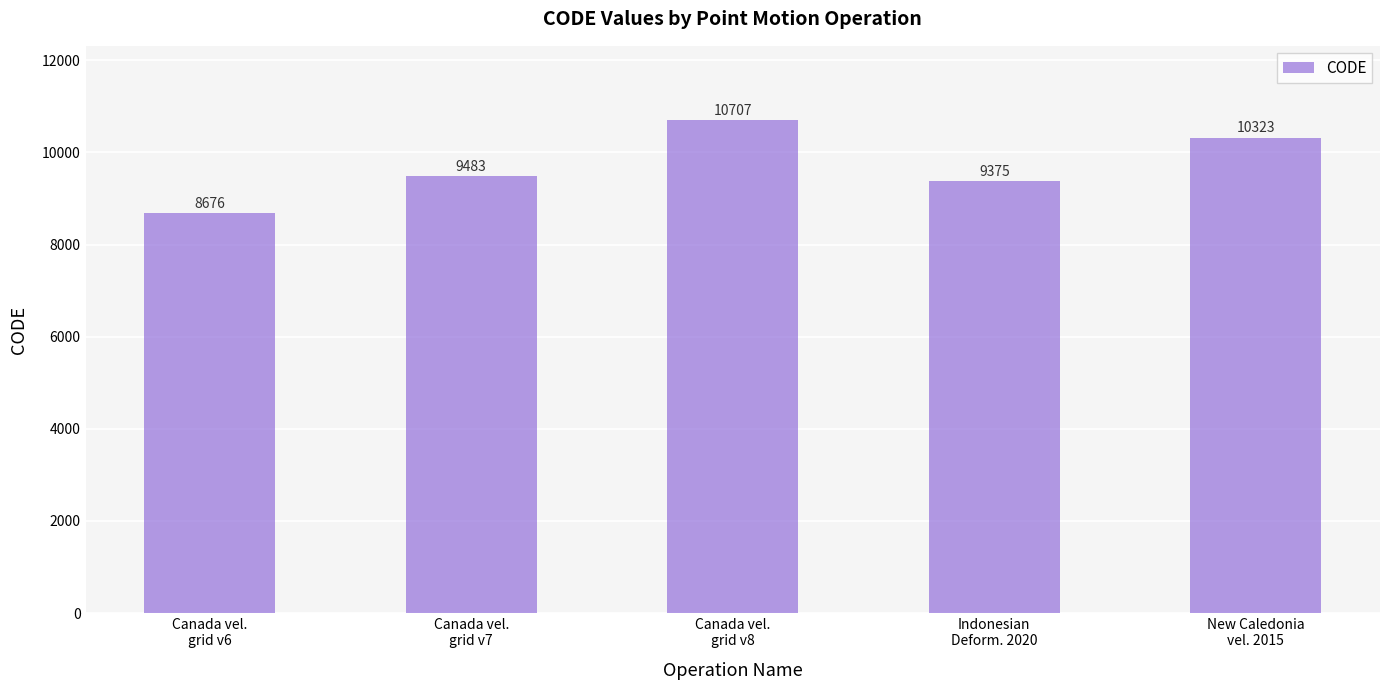

What is the approximate value at Canada vel.
grid v7, to the nearest 50?

9500